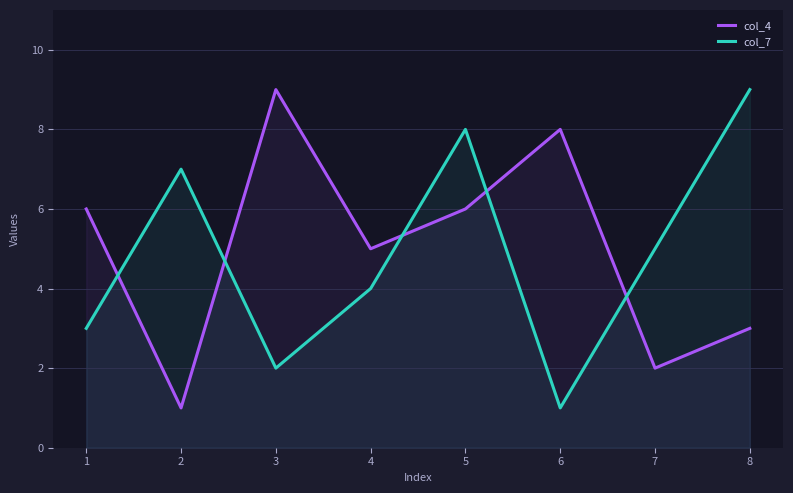

What is the minimum value for col_4?

1